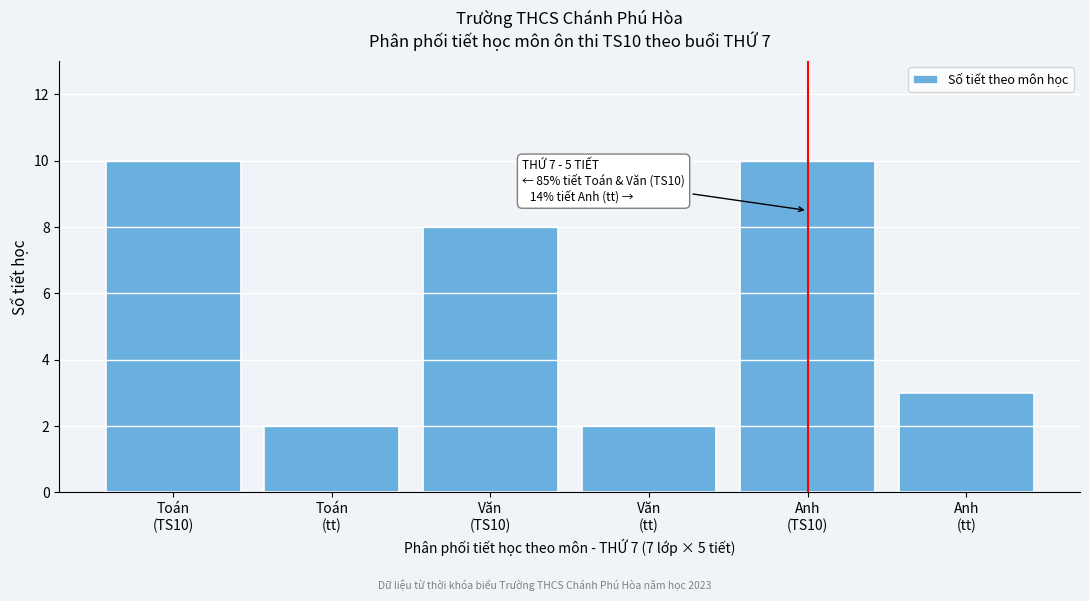

Reading left to right, transcribe all the data shown in this chart.

10	2	8	2	10	3